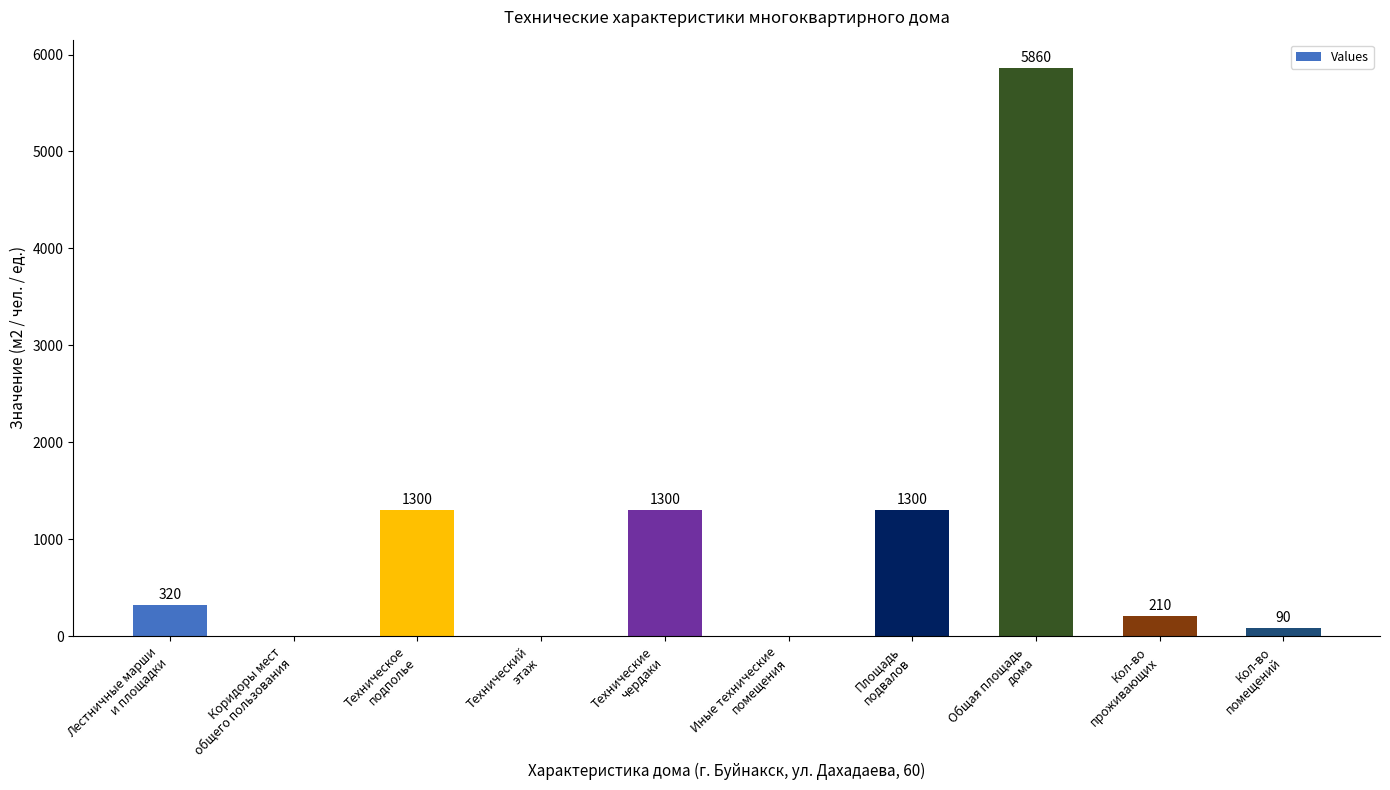

How many values are above zero?

7